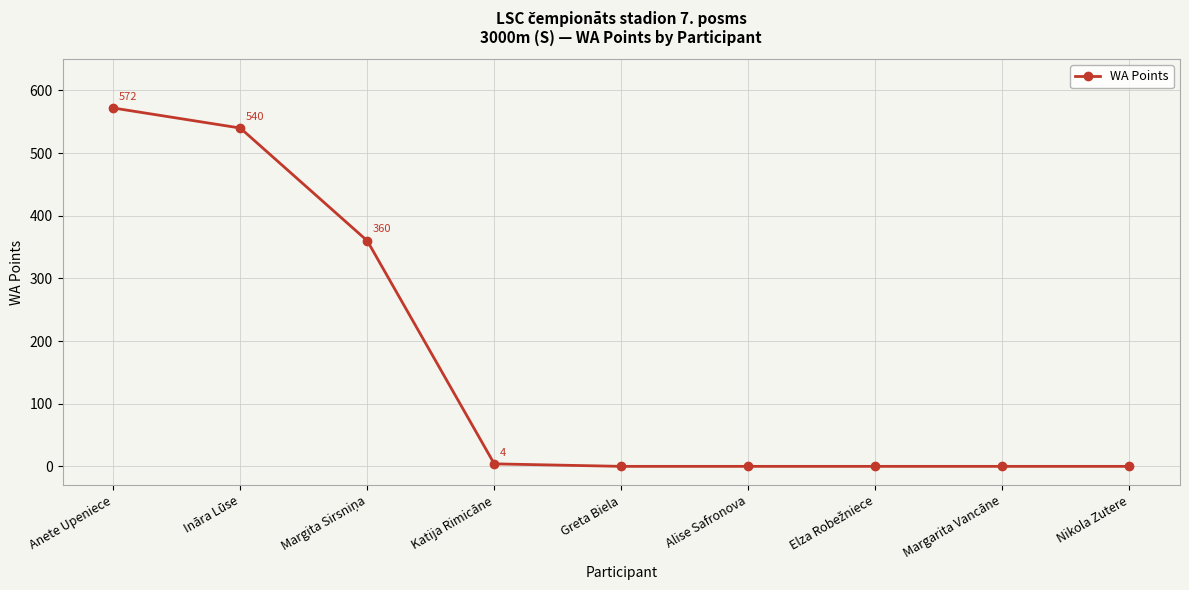

What is the label of the 5th point from the right?

Greta Biela